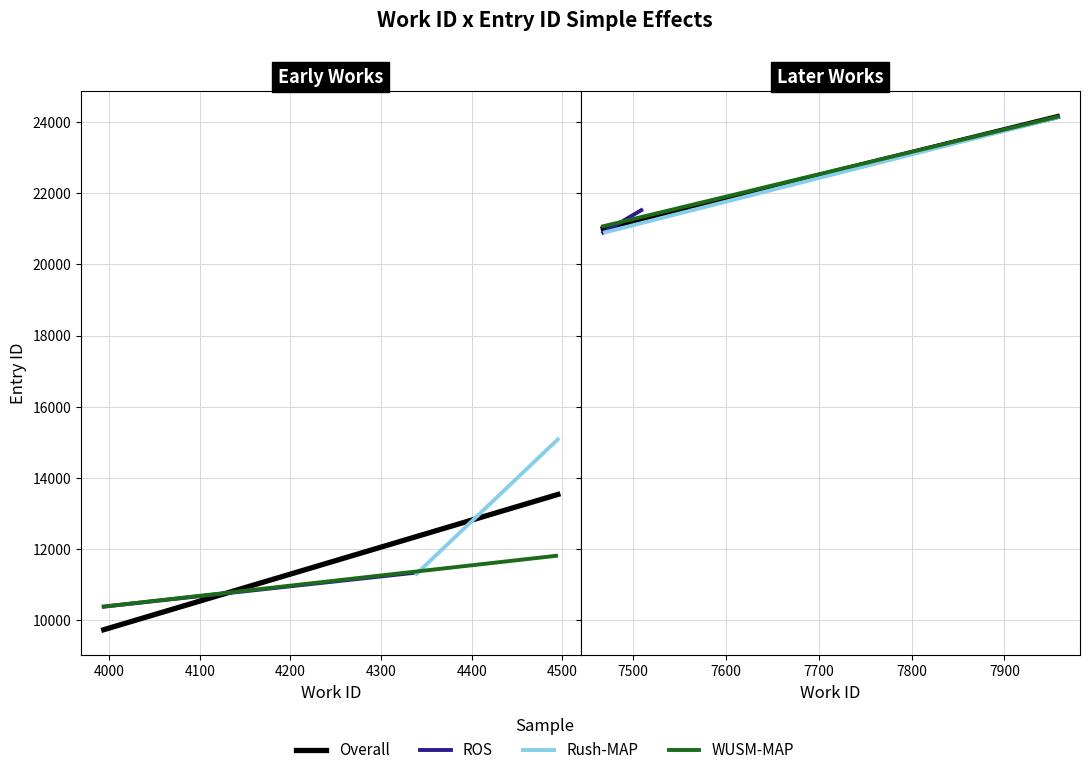

Which label corresponds to the smallest value in the chart?

3994